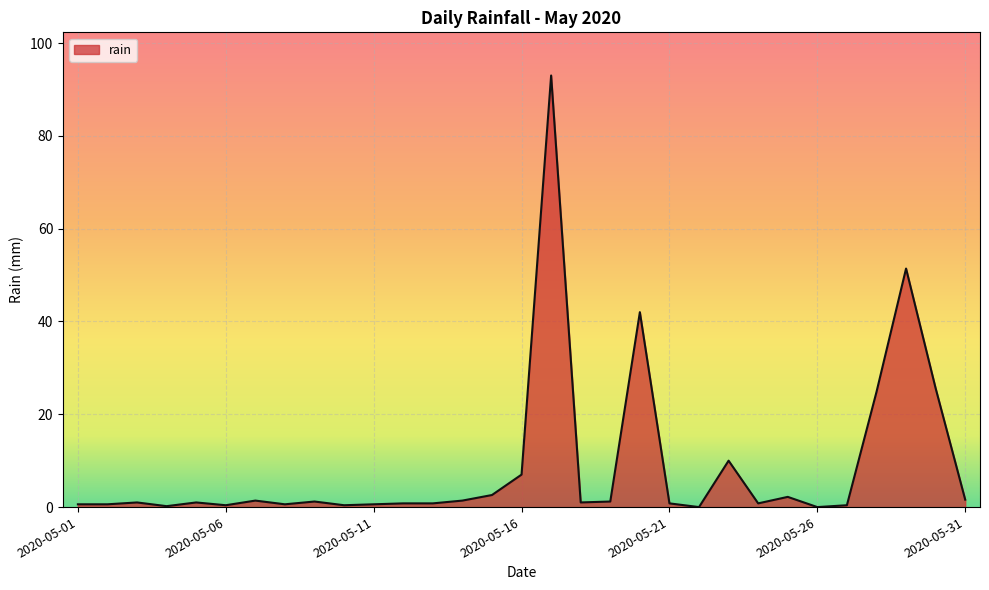

What is the greatest value displayed?

93.0